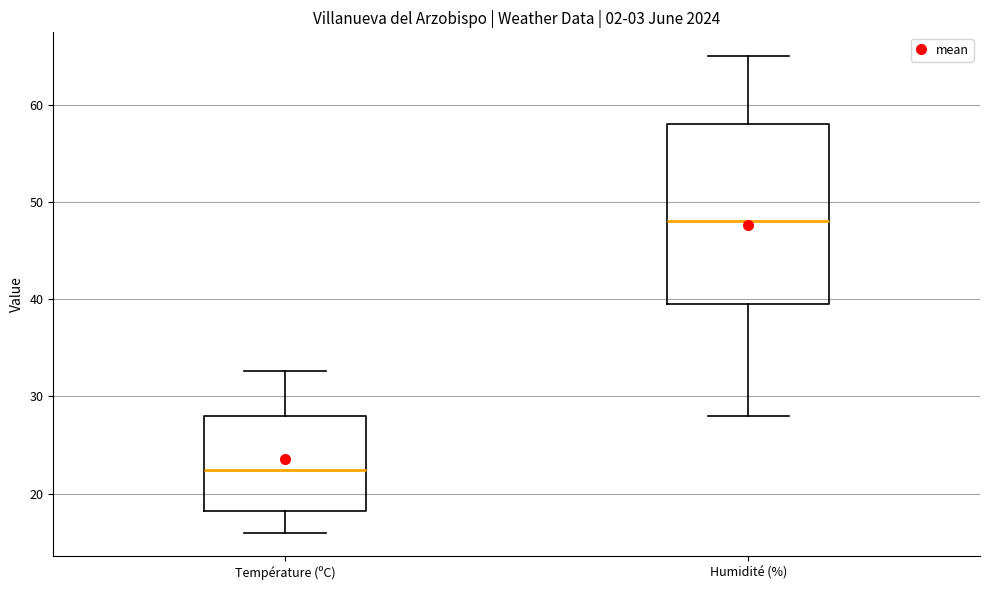

Which box's median line is the highest?

Humidité (%)